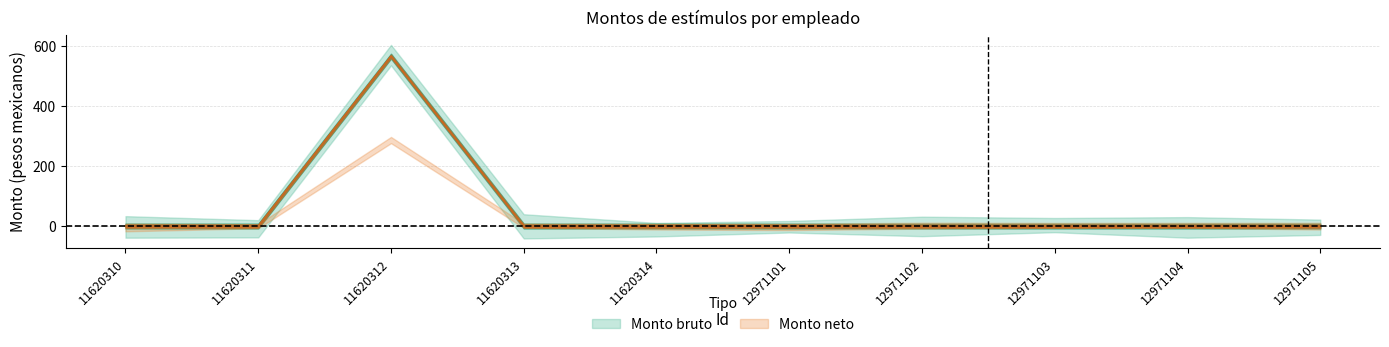

Where is the first local maximum for Monto neto?

11620312